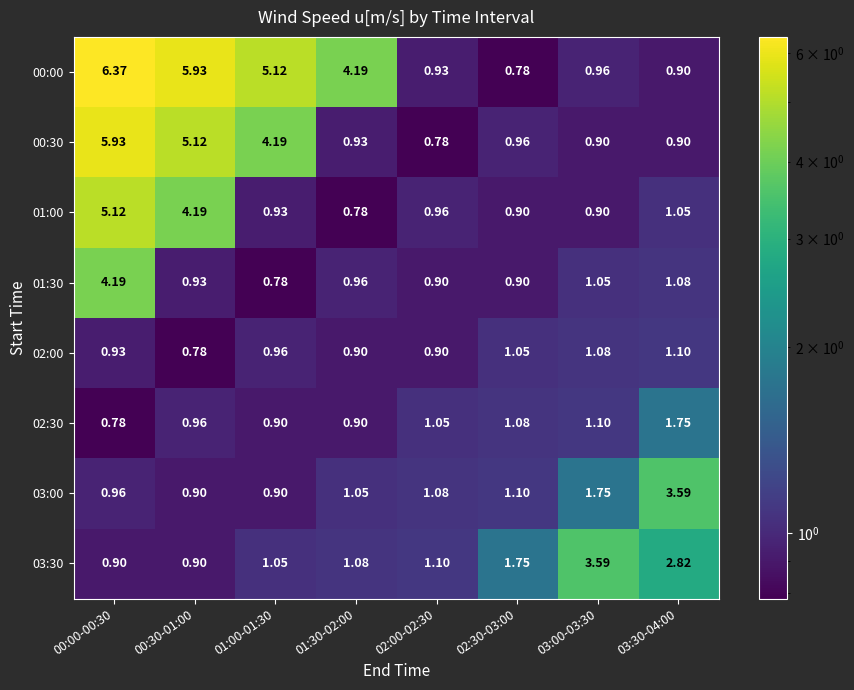

Is the value of 00:30 at 03:30-04:00 greater than the value of 00:00 at 00:30-01:00?

No